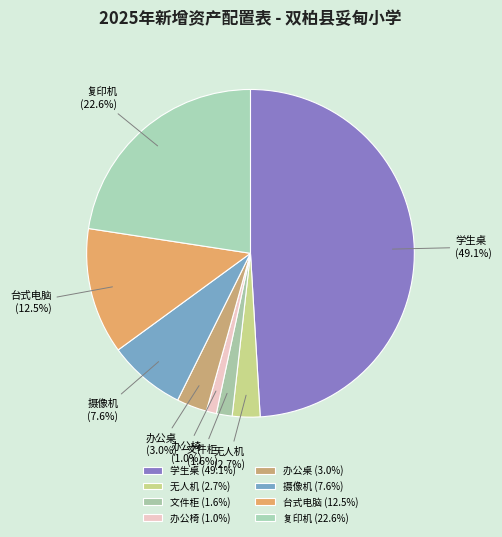

Does 摄像机 account for over 50% of the chart?

No